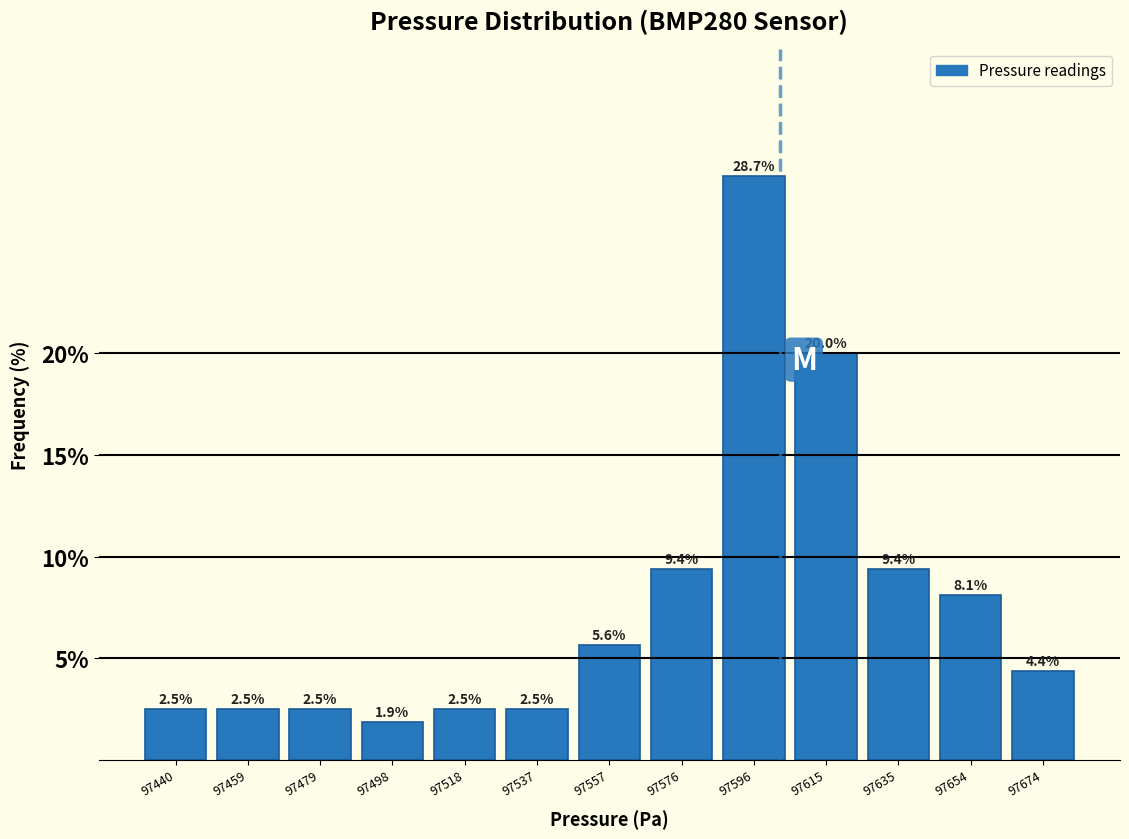

Reading left to right, list every bar in this chart as the range it spans on the x-axis followed by its height. The bar edges are not printed on the chart, so give them approximately, as read against the axis.

97430 to 97450: 2.5
97450 to 97468: 2.5
97468 to 97488: 2.5
97488 to 97508: 1.9
97508 to 97528: 2.5
97528 to 97546: 2.5
97546 to 97566: 5.6
97566 to 97586: 9.4
97586 to 97606: 28.7
97606 to 97624: 20.0
97624 to 97644: 9.4
97644 to 97664: 8.1
97664 to 97684: 4.4